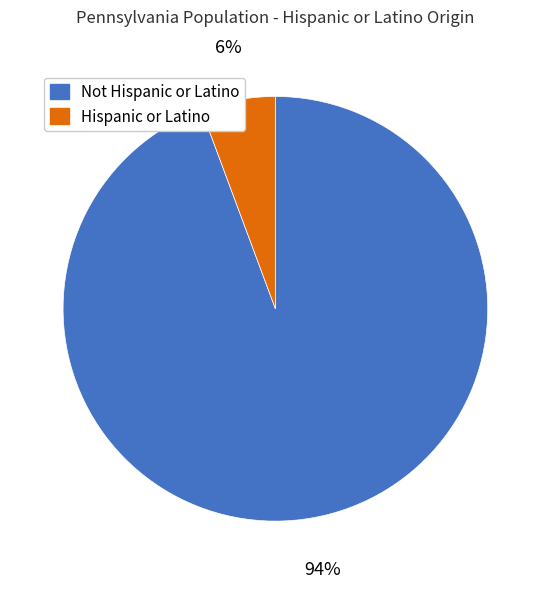

How many segments does this pie chart have?

2